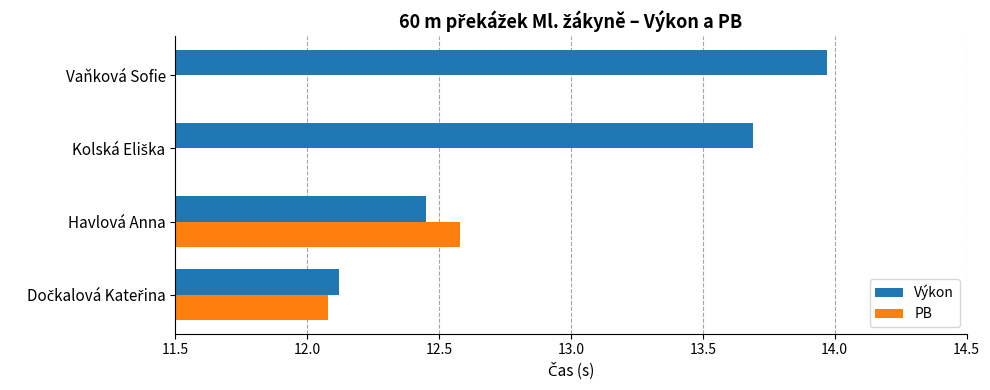

Which series changed the most between Havlová Anna and Kolská Eliška?

PB